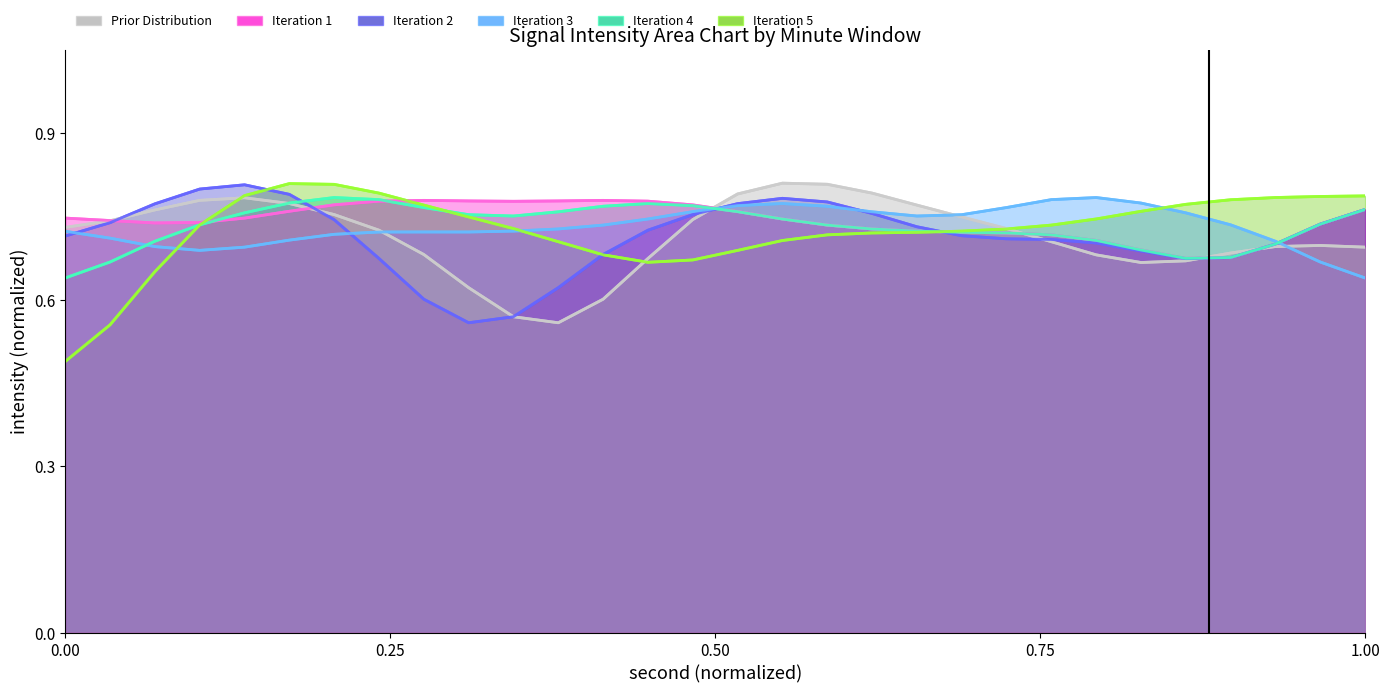

Count the minute=4 values in the range 0 to 1.

30